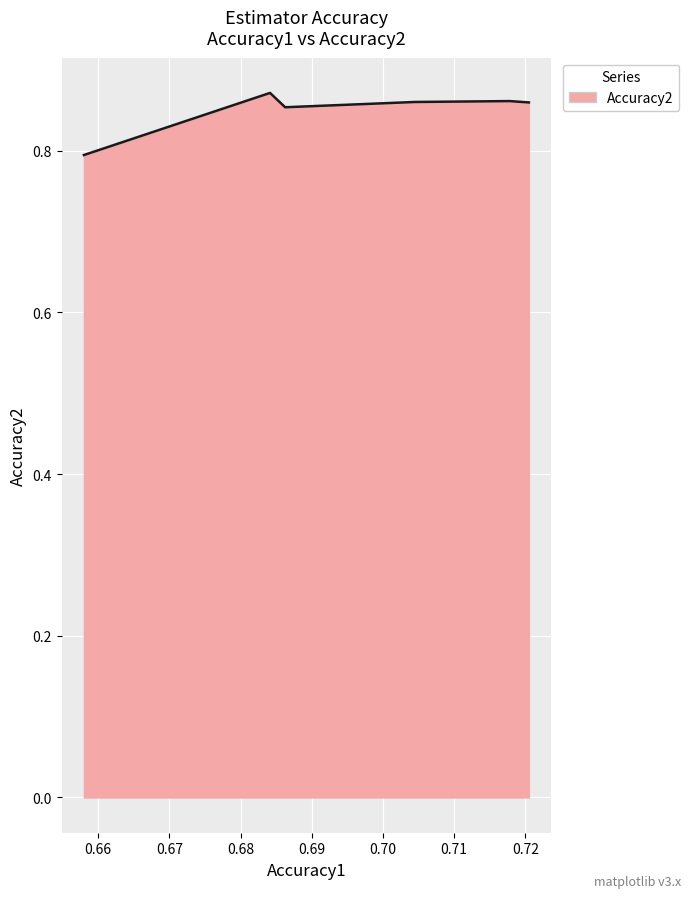

What is the sum of all values?

5.1